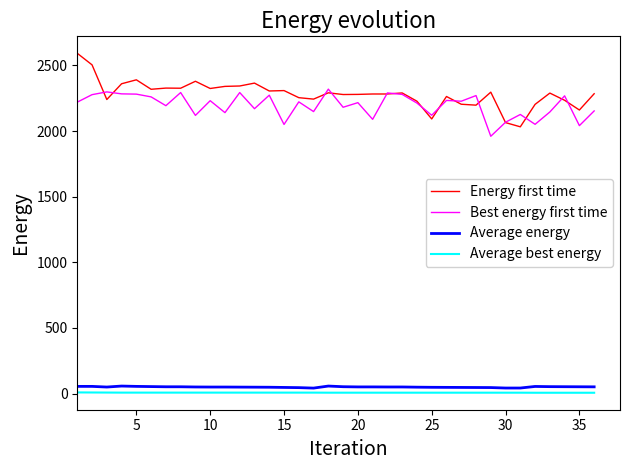

Which series has the largest range (max minus min)?

Energy first time